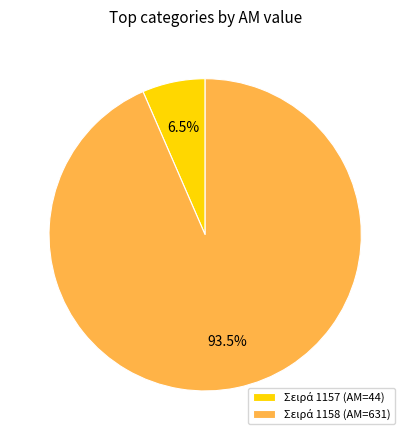

Does any single category account for the majority?

Yes